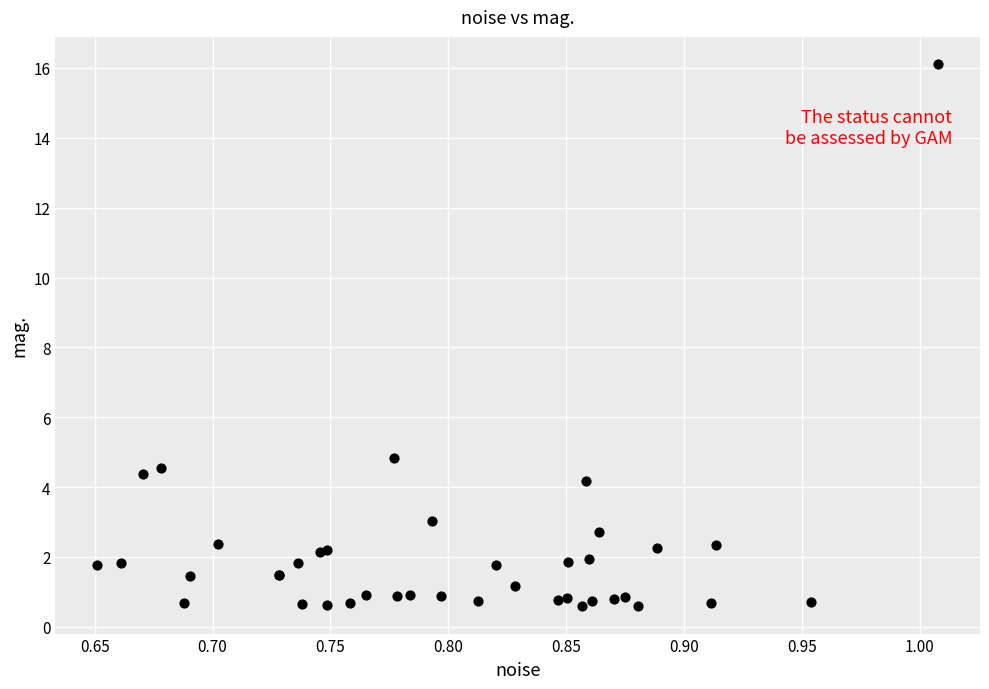

What Y value in the scatter plot is closest to 8?

4.8